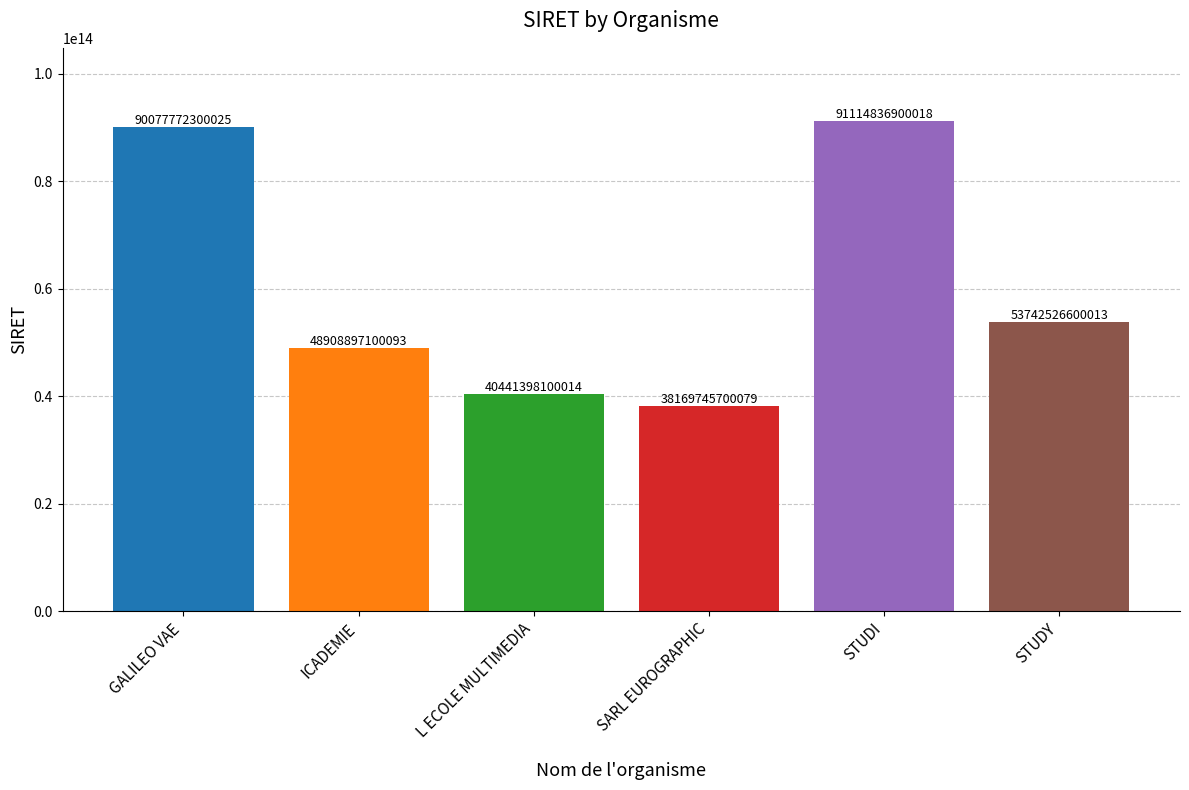

List the labels in order of value, smallest first.

SARL EUROGRAPHIC, L ECOLE MULTIMEDIA, ICADEMIE, STUDY, GALILEO VAE, STUDI